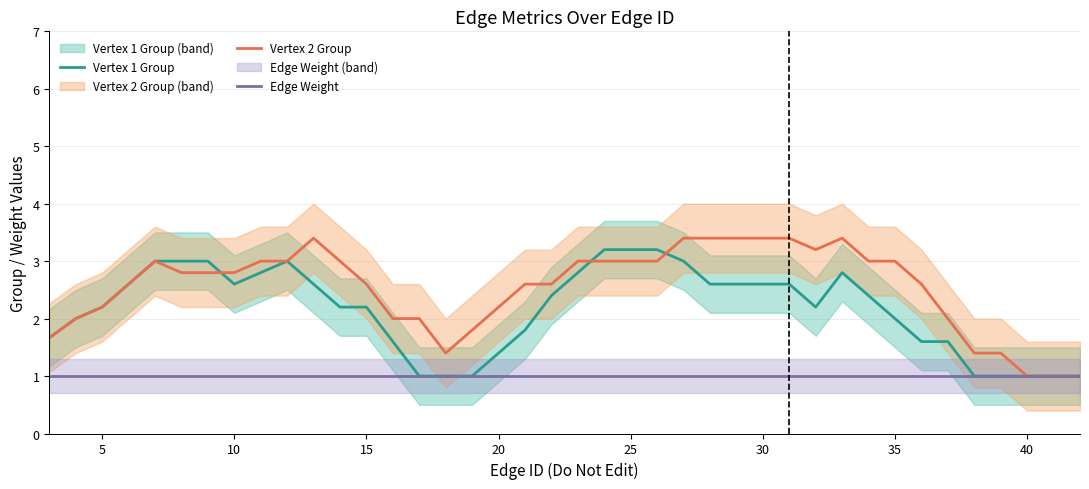

What is the minimum value shown in the chart?

1.0